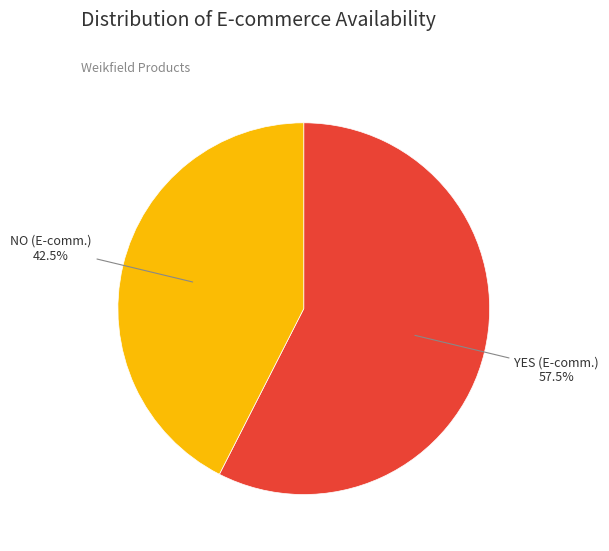

Which category has the biggest portion of the pie?

YES (E-comm.)